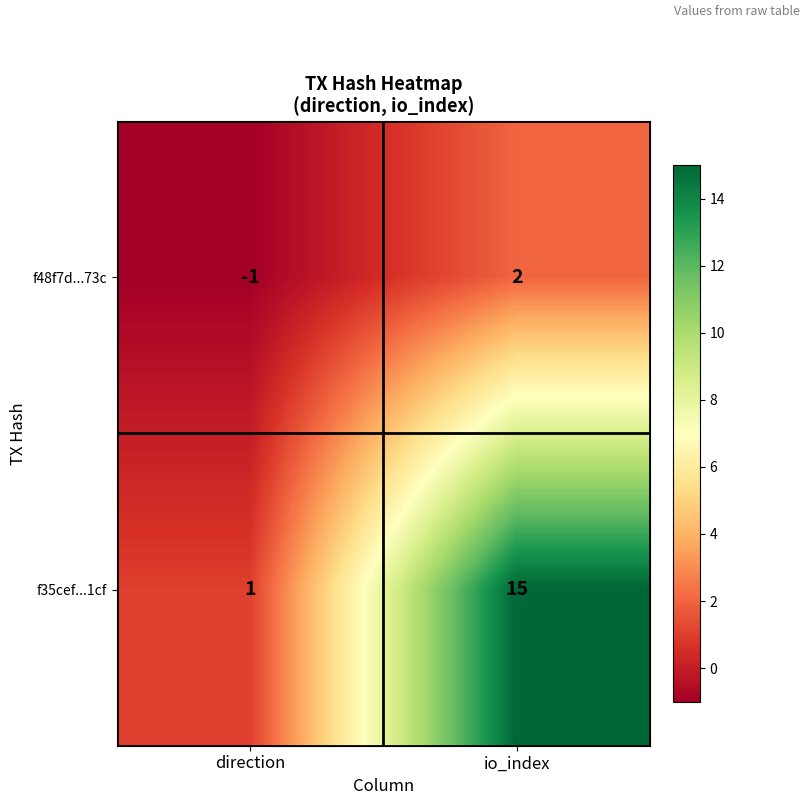

What is the difference between the maximum and minimum values in the f35cef...1cf series?

14